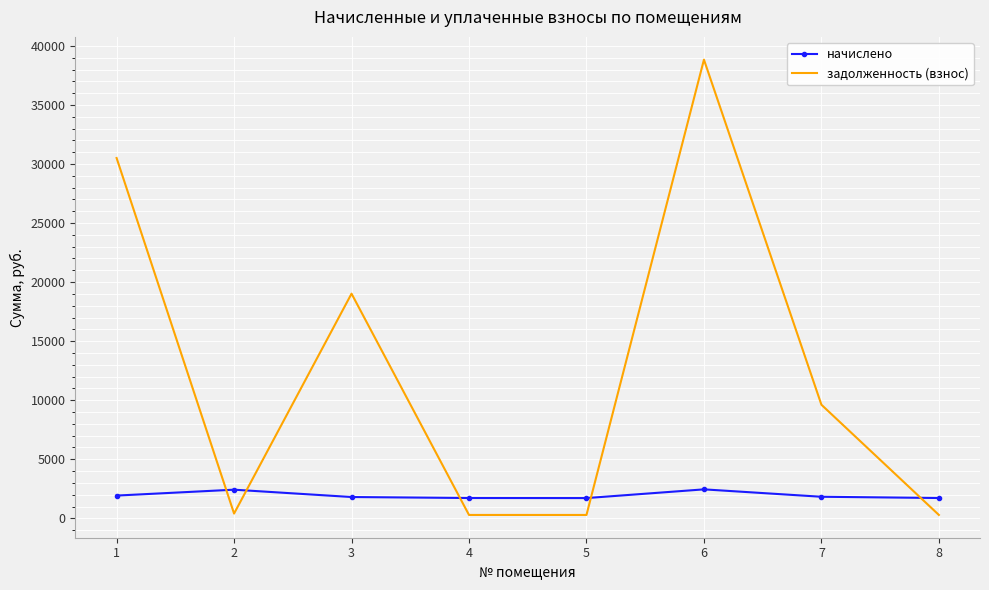

Which series has the widest spread of values?

задолженность (взнос)